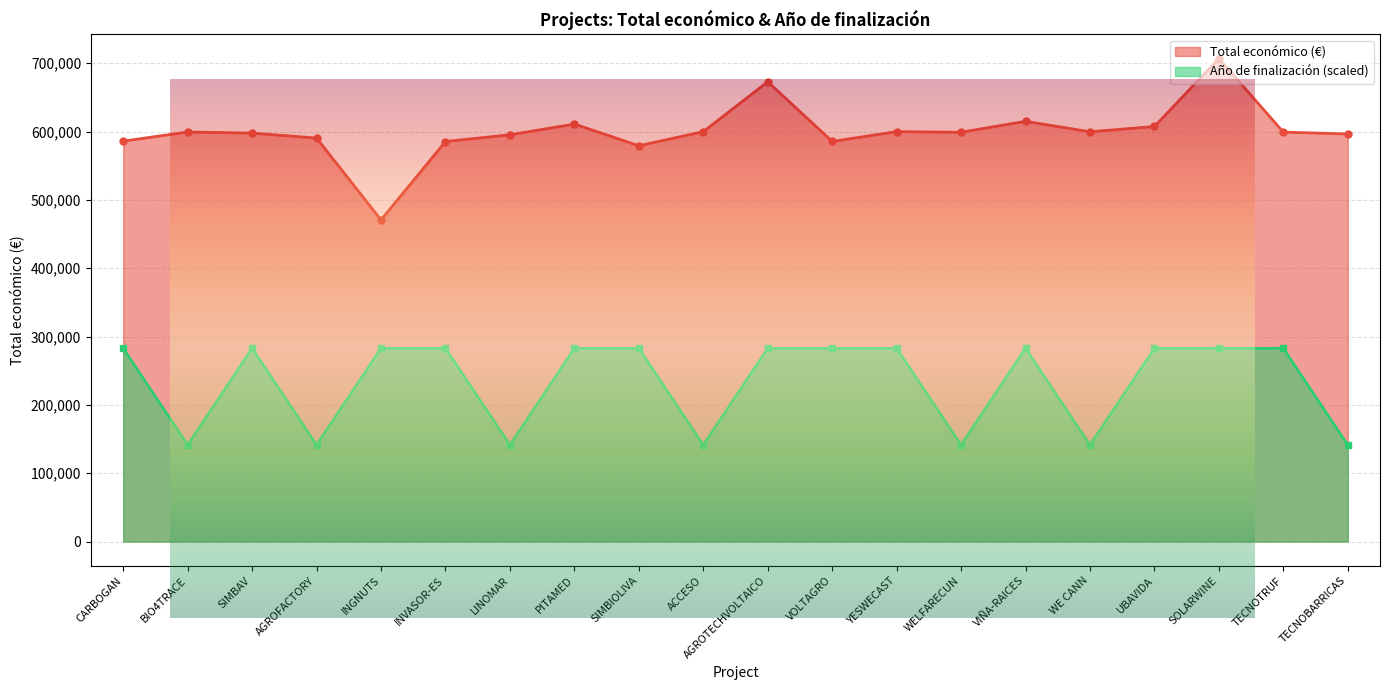

What is the difference between the second highest and second lowest values in the Año de finalización line series?

141339.4